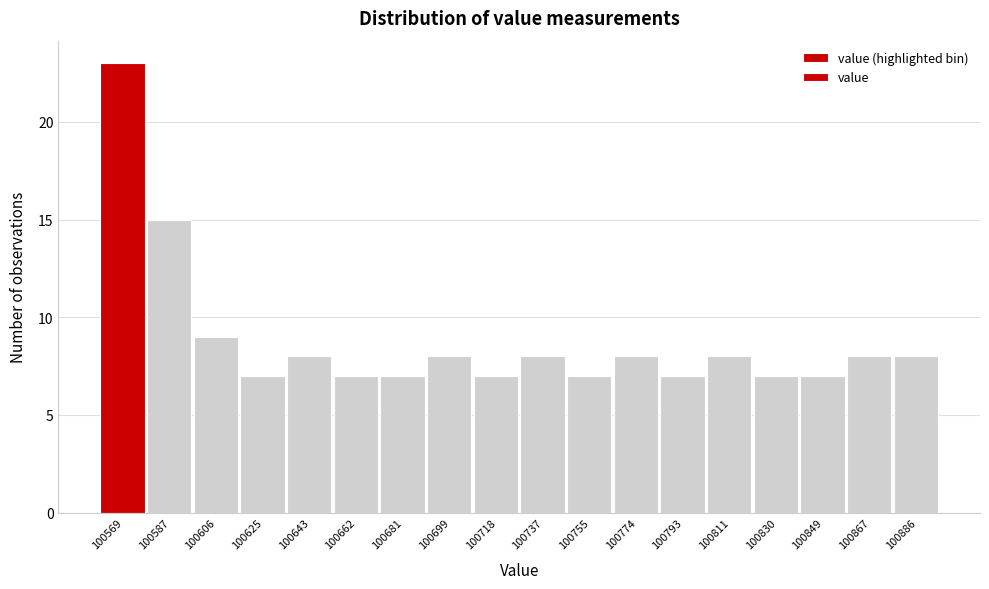

Reading left to right, what are all the values shown in this chart?

23	15	9	7	8	7	7	8	7	8	7	8	7	8	7	7	8	8